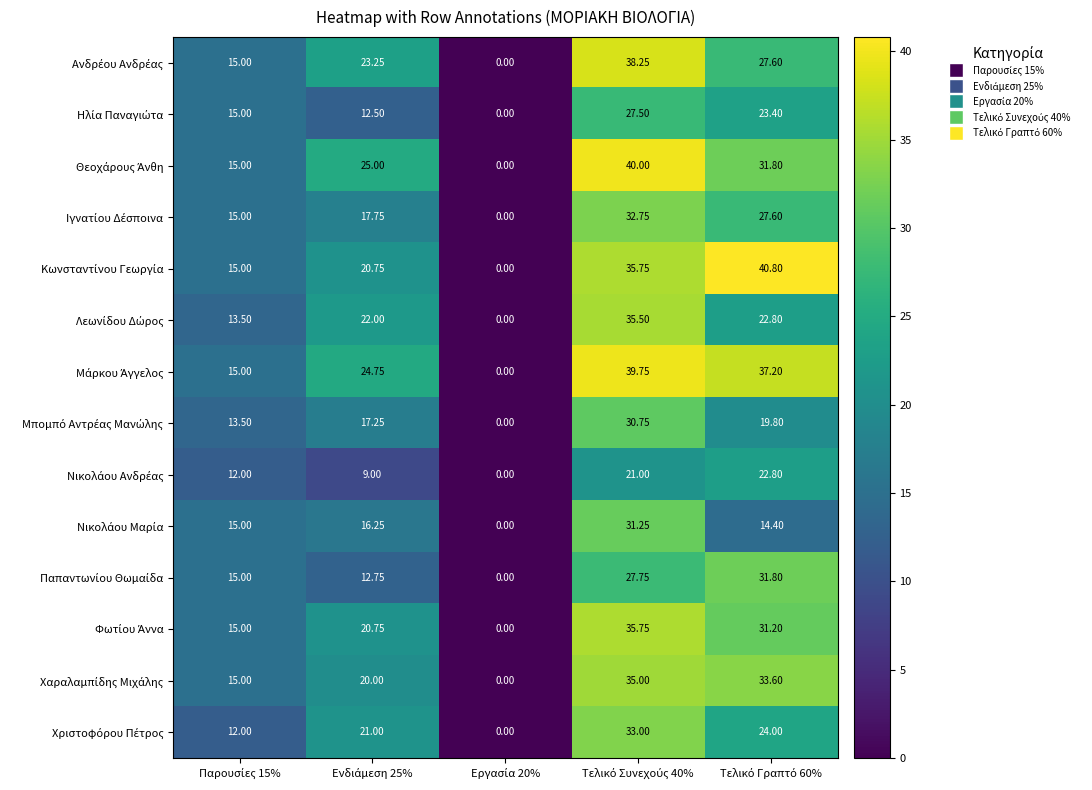

Count the number of data series in this chart.

14